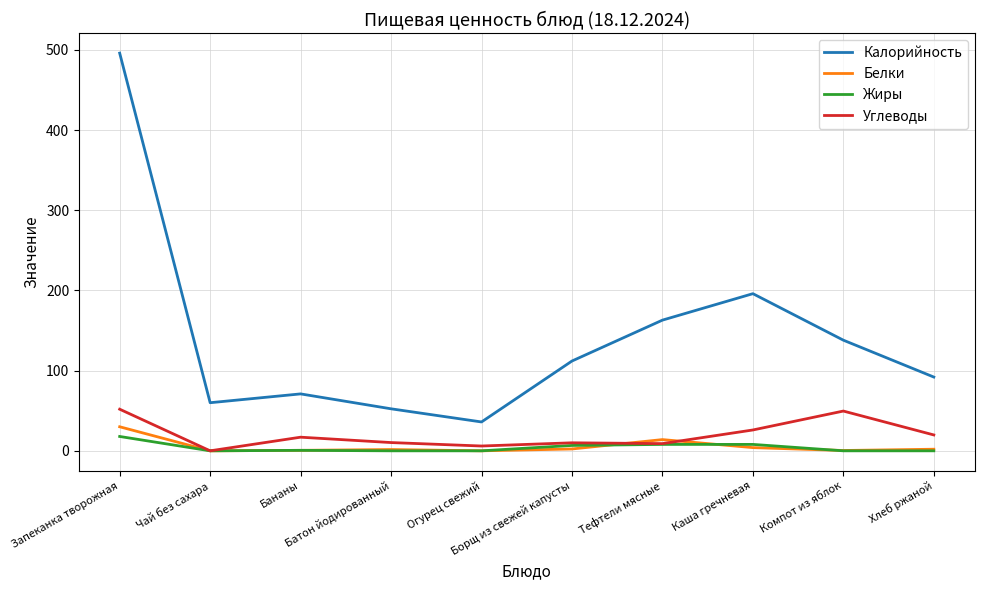

True or false: Белки and Калорийность cross at least once.

False